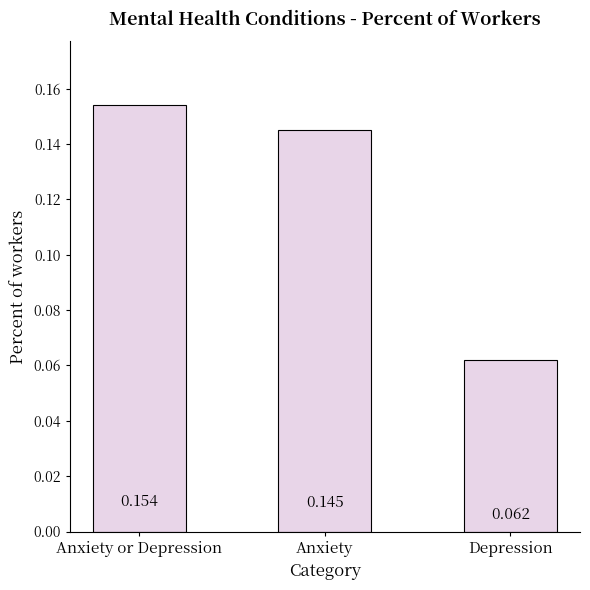

Rank the categories by value from lowest to highest.

Depression, Anxiety, Anxiety or Depression